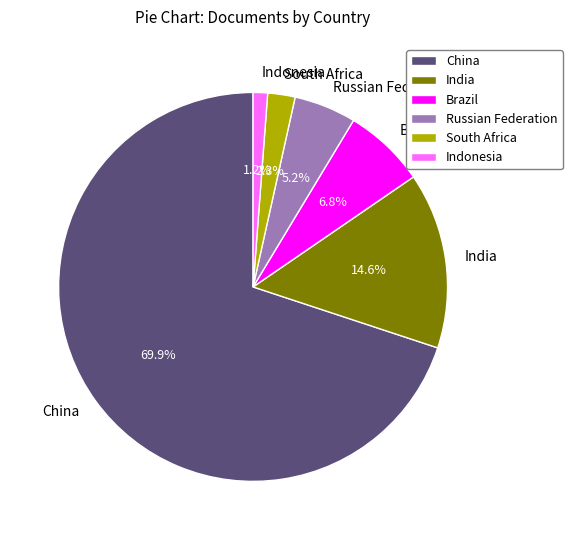

To the nearest percent, what is the difference between the Russian Federation and South Africa slice percentages?

3%